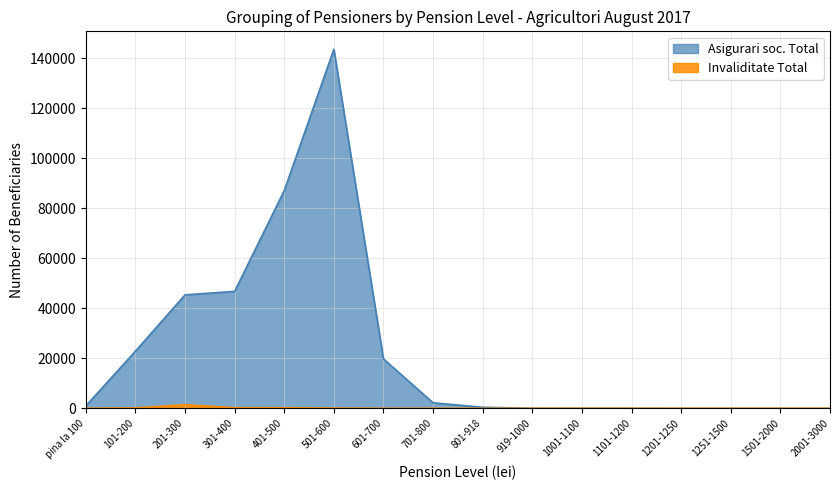

At which label does Asigurari soc. Total first exceed 949?

101-200